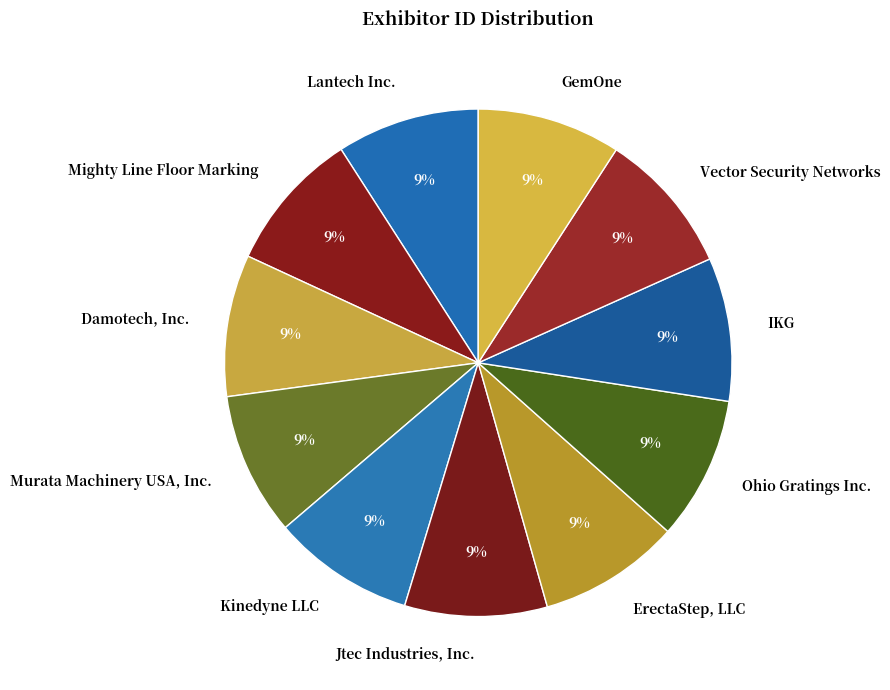

Is the sum of Ohio Gratings Inc. and ErectaStep, LLC greater than half?

No